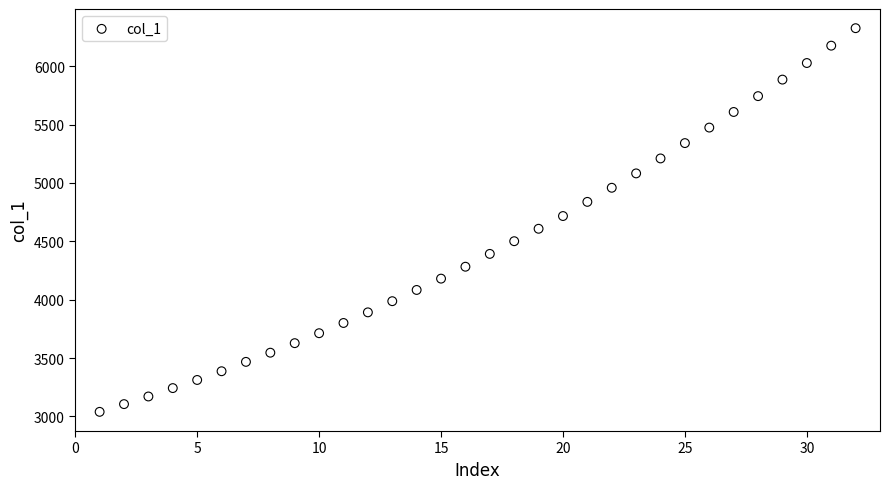

What is the range of X values (max minus min)?

31.0